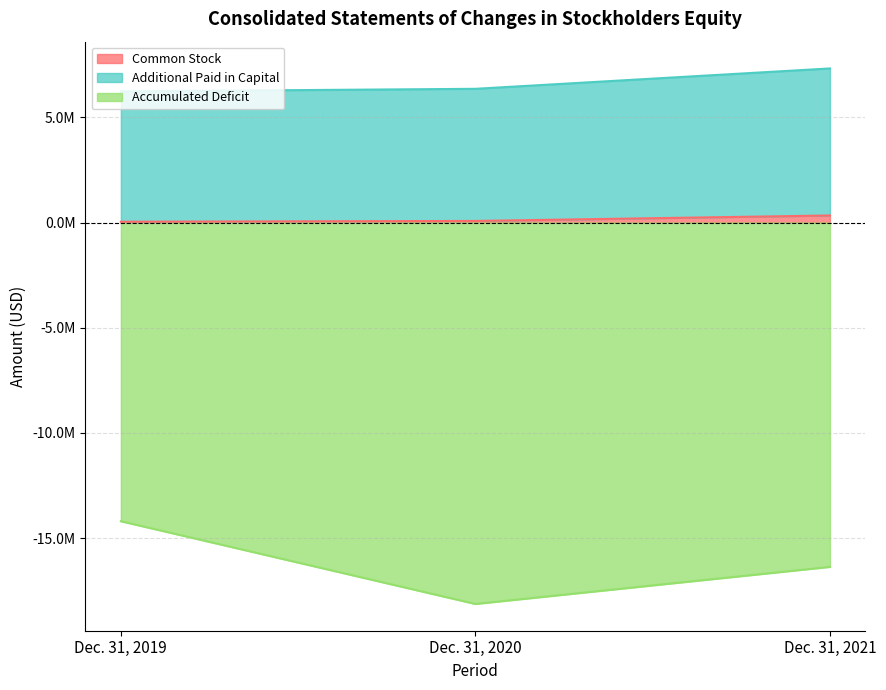

What is the average value of the Additional Paid in Capital series?

6638559